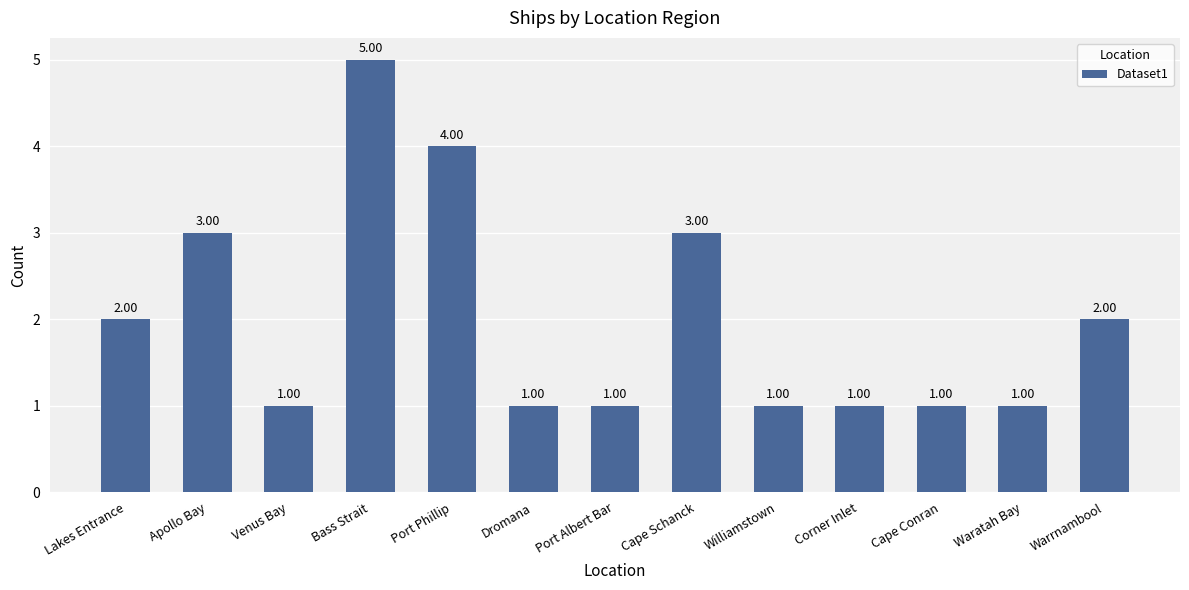

Approximately how many times larger is the value at Cape Conran compared to Venus Bay?

1.0